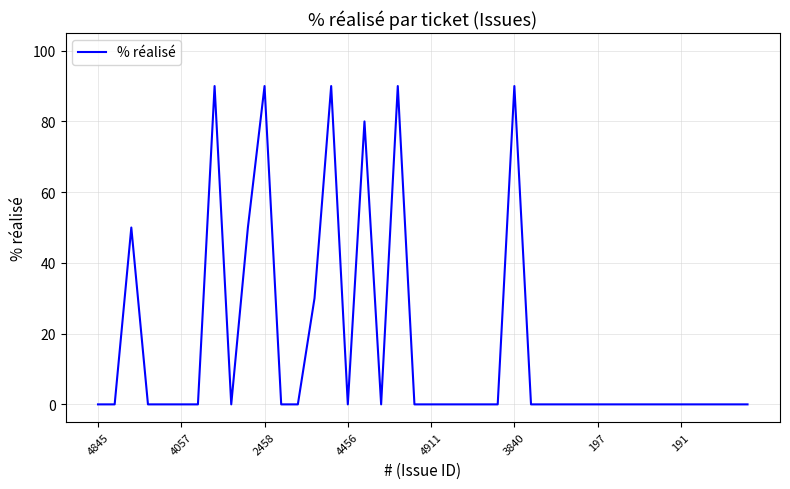

Reading left to right, transcribe all the data shown in this chart.

0	0	50	0	0	0	0	90	0	50	90	0	0	30	90	0	80	0	90	0	0	0	0	0	0	90	0	0	0	0	0	0	0	0	0	0	0	0	0	0